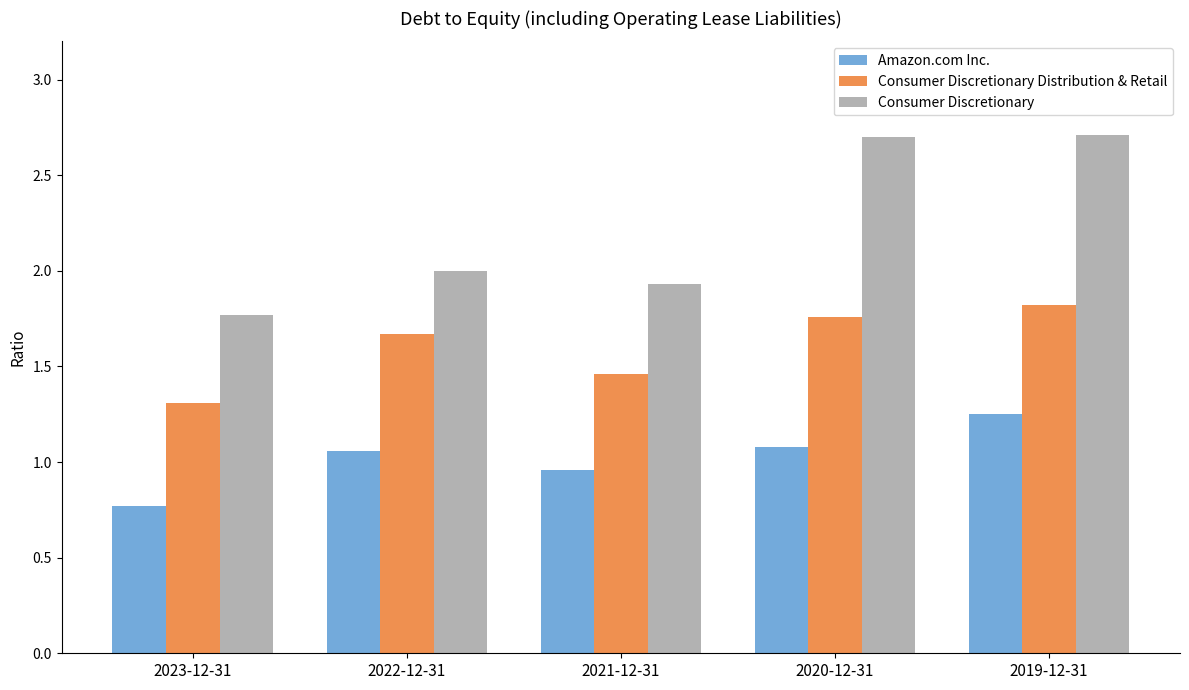

Is it true that Consumer Discretionary Distribution & Retail equals 0.9 at 2019-12-31?

False